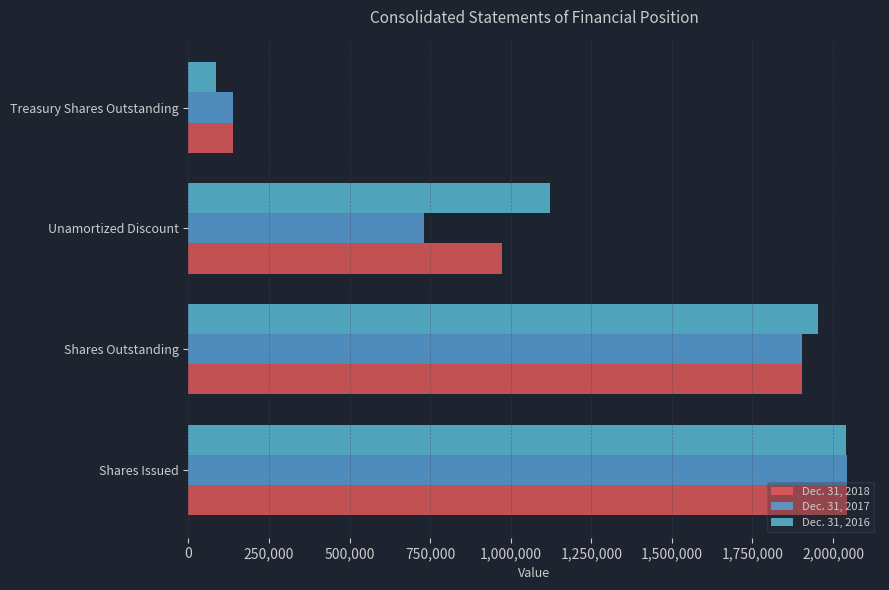

How many data points in Dec. 31, 2017 are less than 1903723?

2